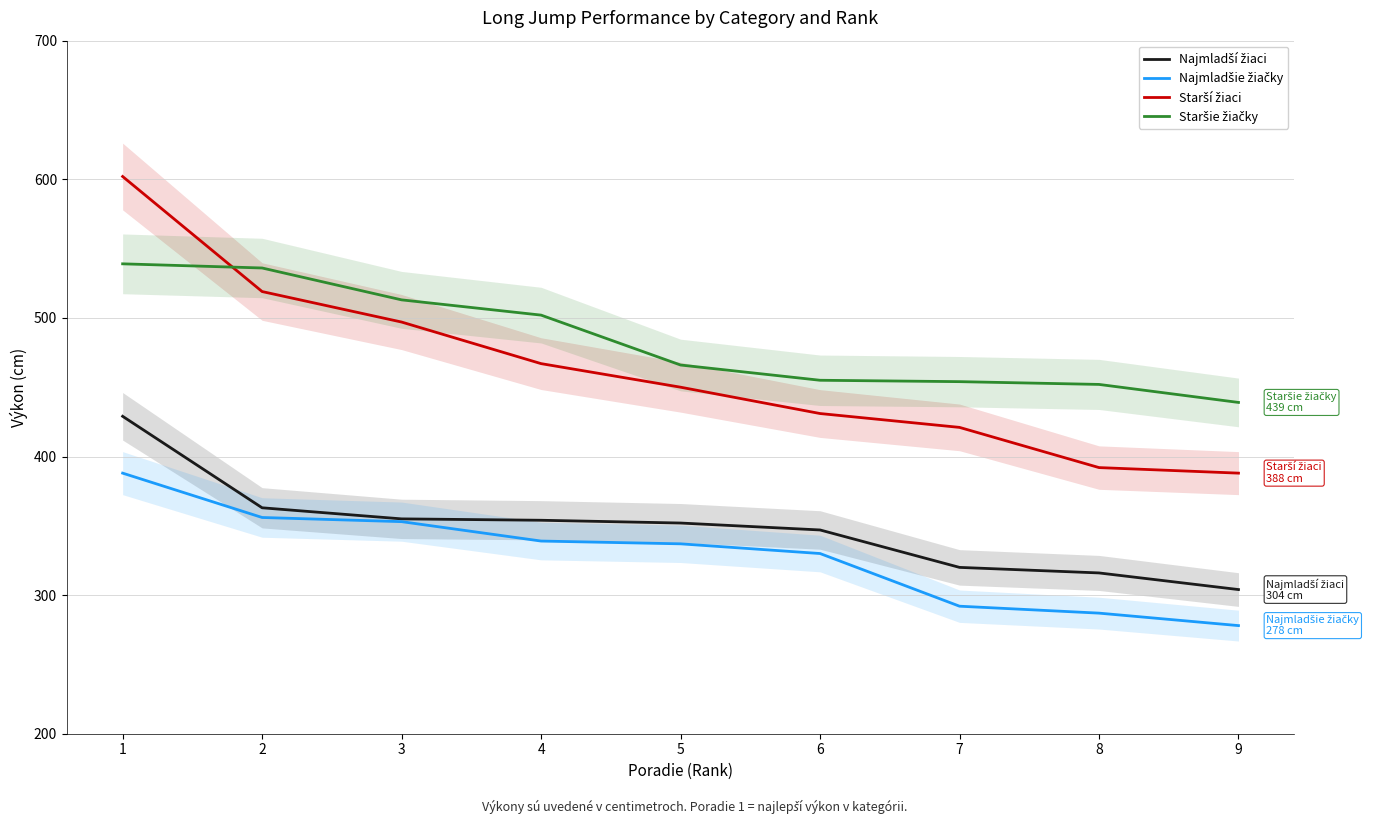

Which label corresponds to the largest value in the chart?

1